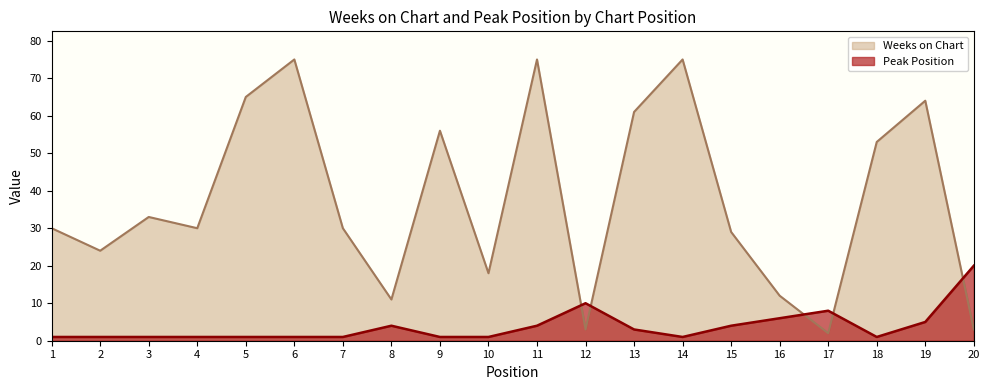

What is the average value of the Weeks on Chart series?

37